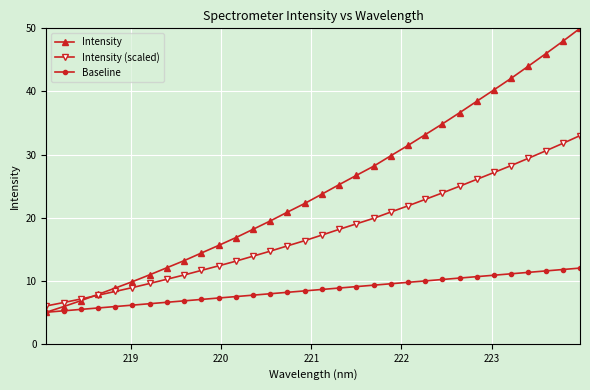

What is the greatest value displayed?

50.0